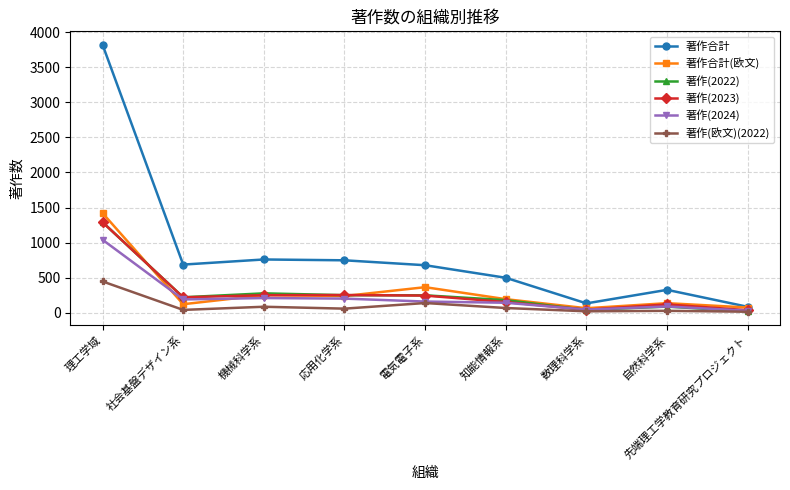

How many data points does each series have?

9